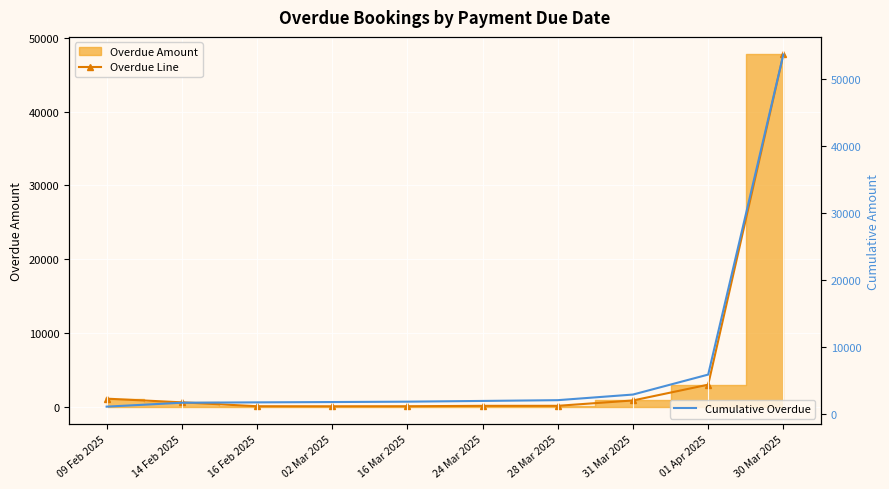

At which label does Cumulative Overdue reach its minimum?

09 Feb 2025